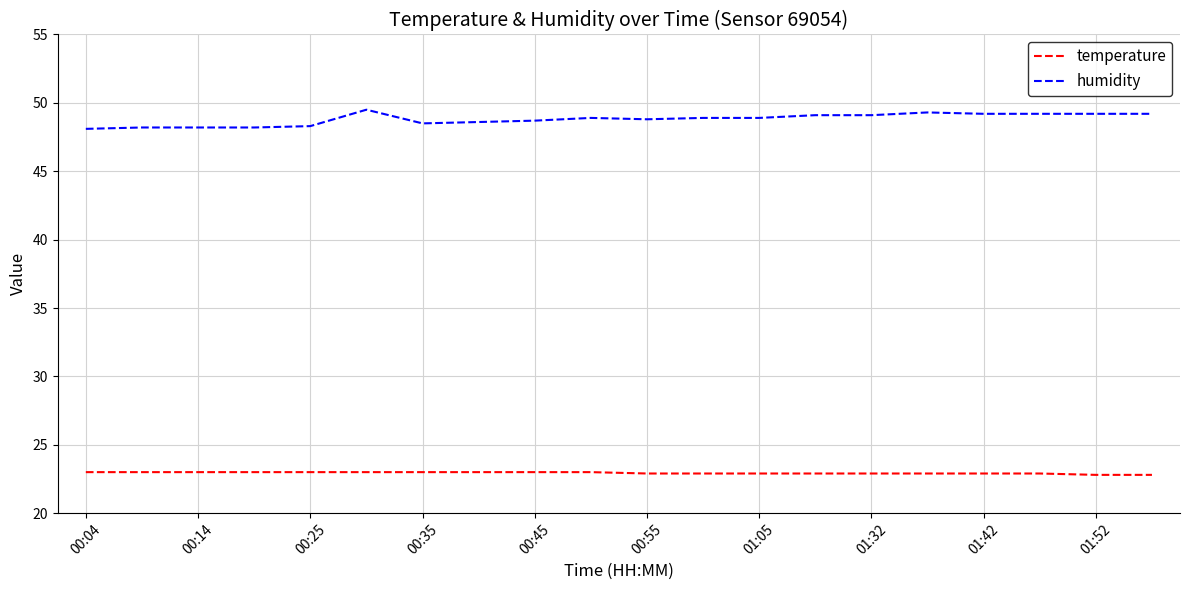

True or false: humidity and temperature cross at least once.

False